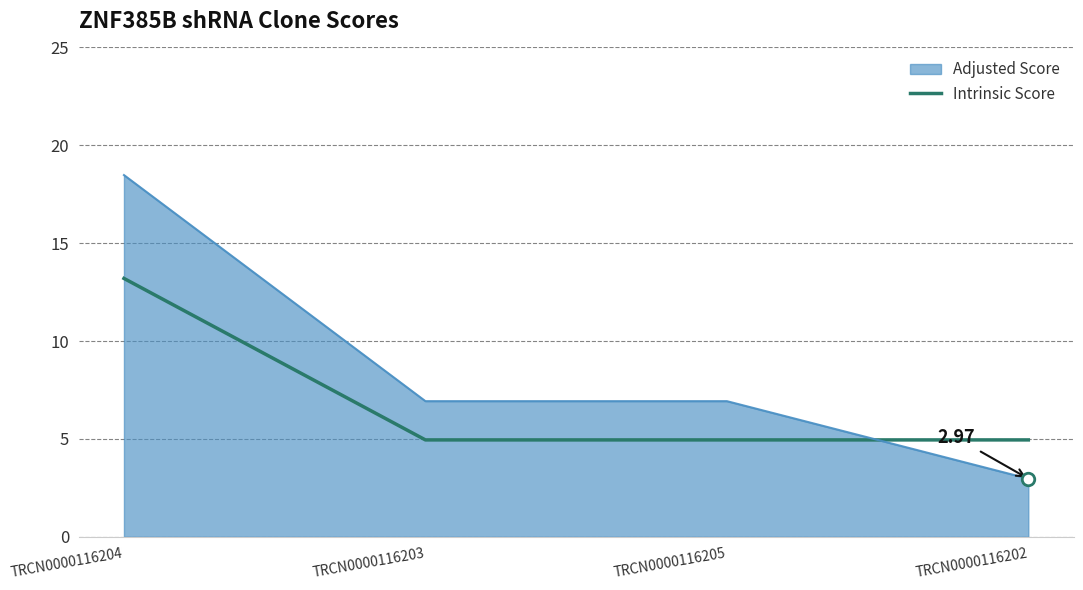

What is the smallest value displayed?

3.0